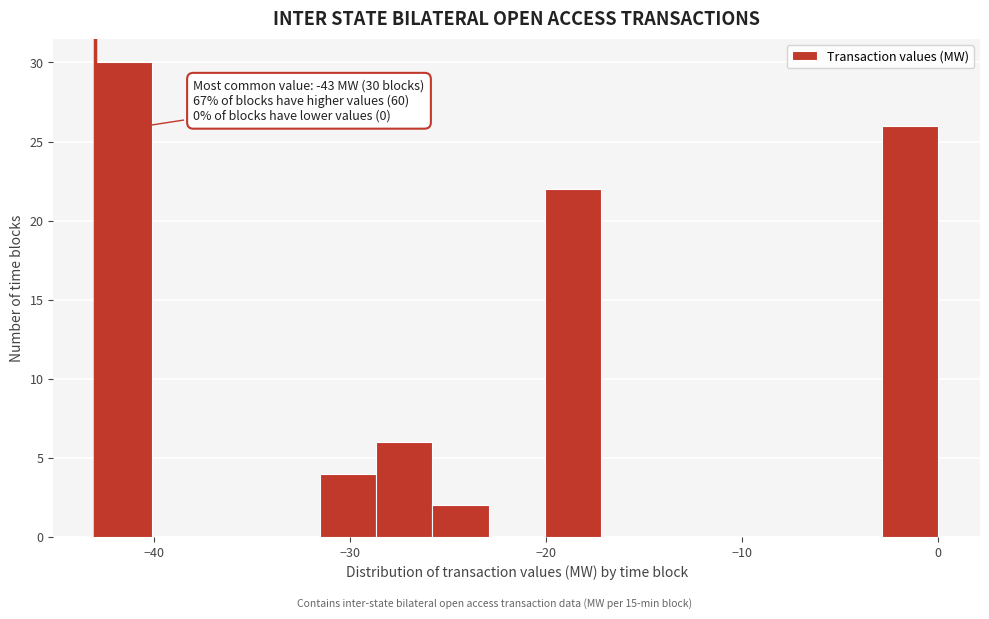

Around what value on the x-axis is the tallest bar? Give the approximate position of its centre, as read against the axis.

-42